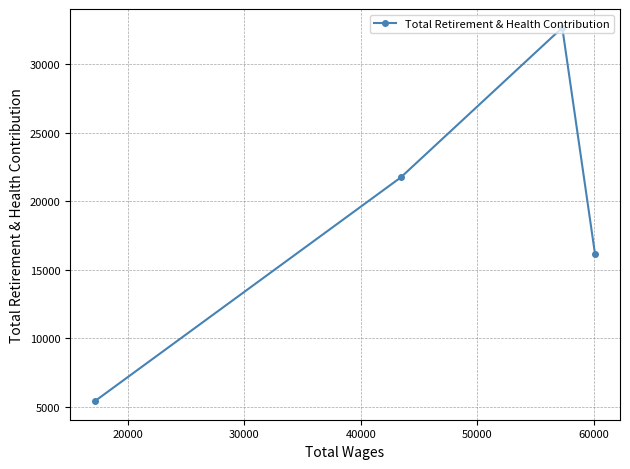

Is this an area chart (filled region under the line)?

No